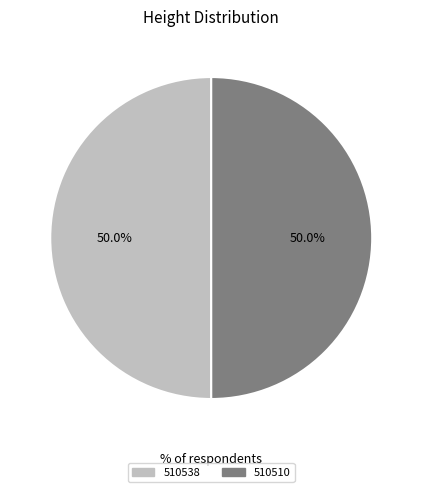

Approximately how many times larger is the value at 510510 compared to 510538?

1.0